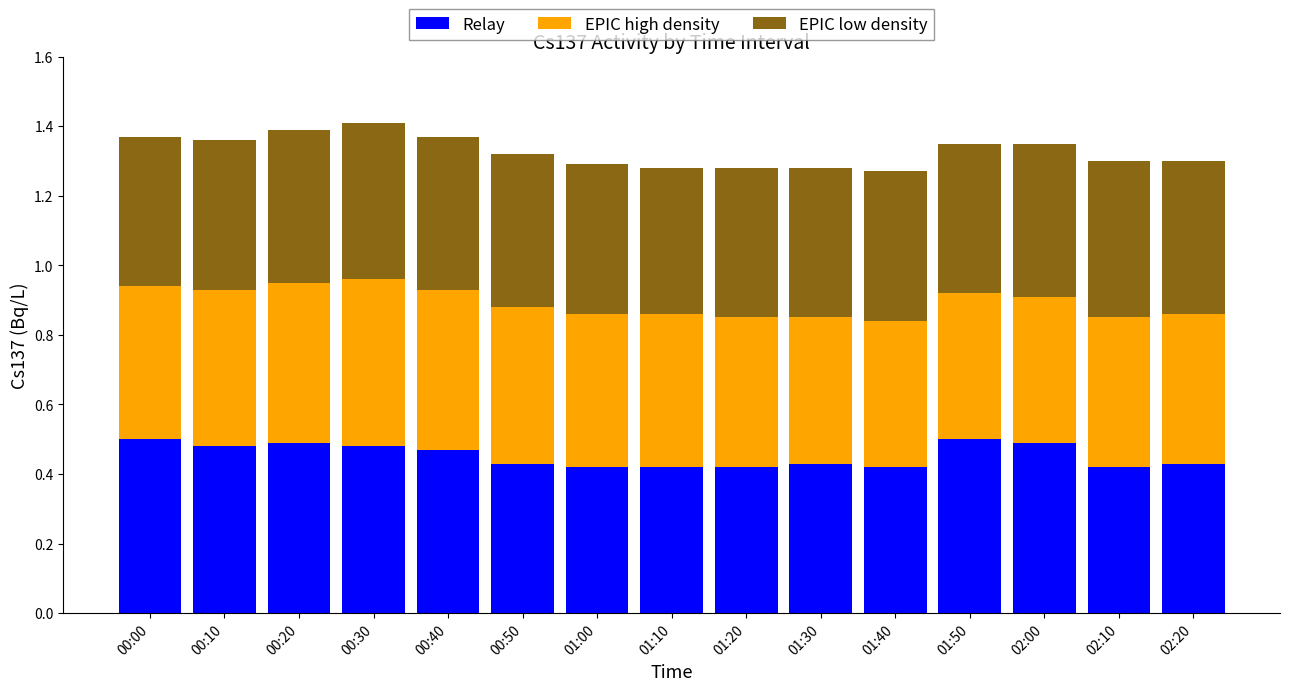

True or false: Relay has a value of 0.5 at 00:00.

True